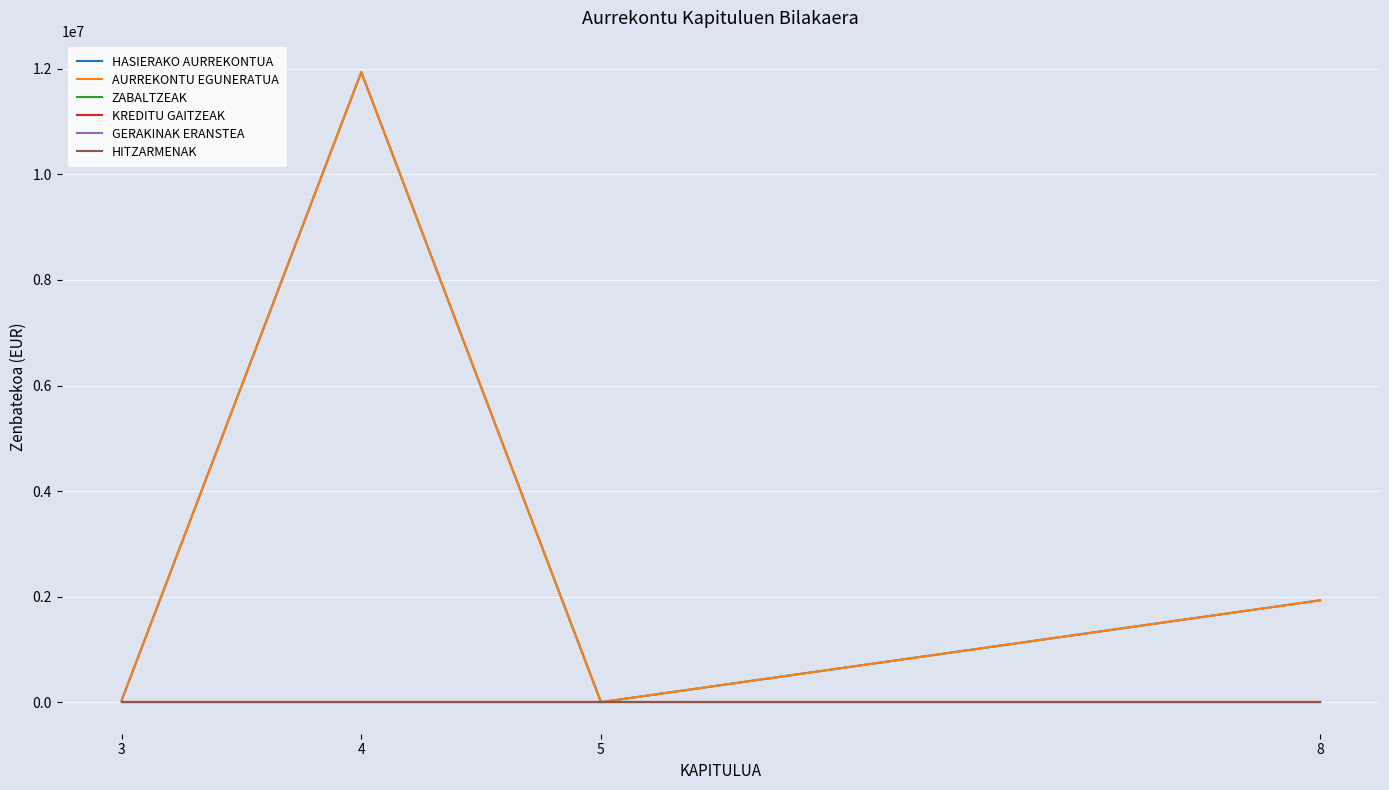

True or false: AURREKONTU EGUNERATUA and ZABALTZEAK intersect in this chart.

False